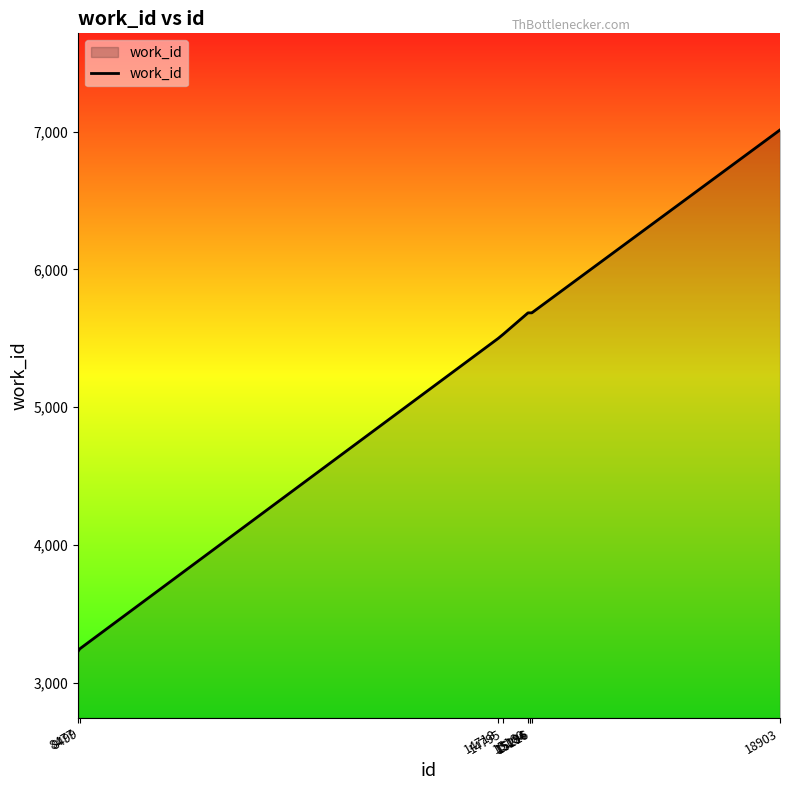

How many lines are shown in the chart?

1